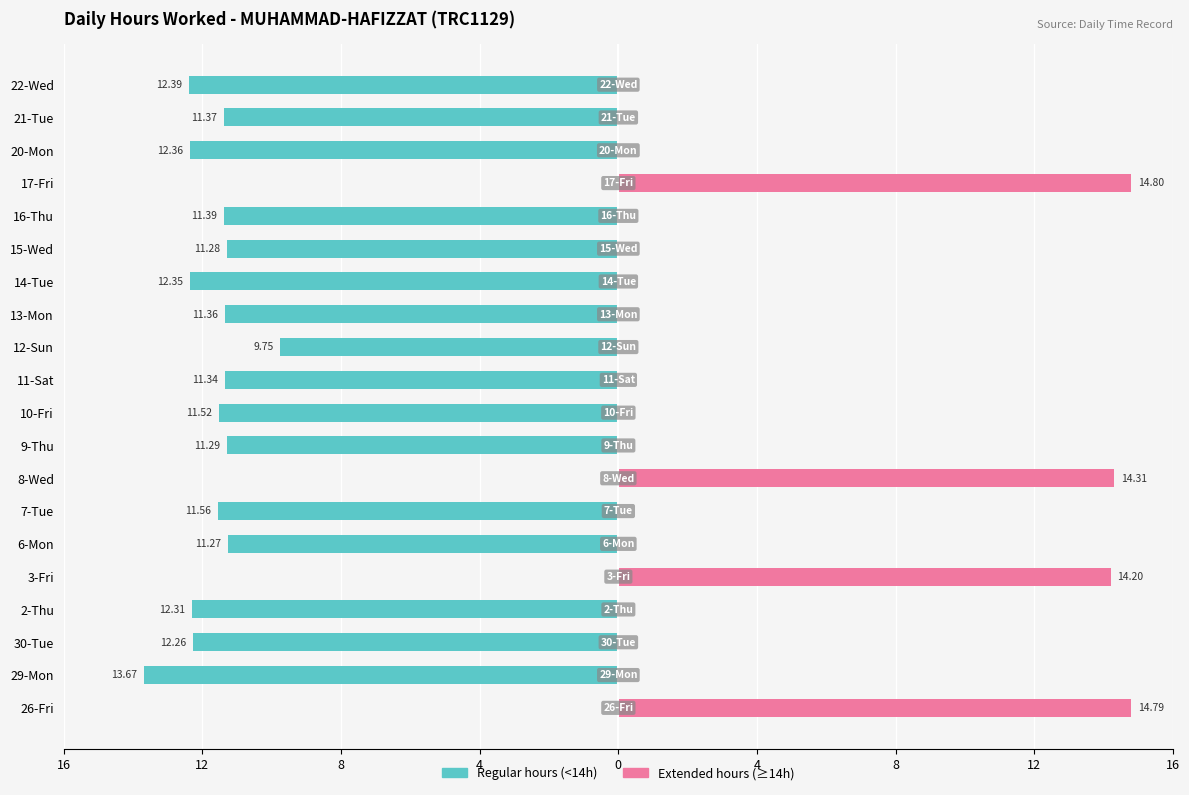

Rank the series by their average value, from highest to lowest.

Extended hours (≥14h), Regular hours (<14h)